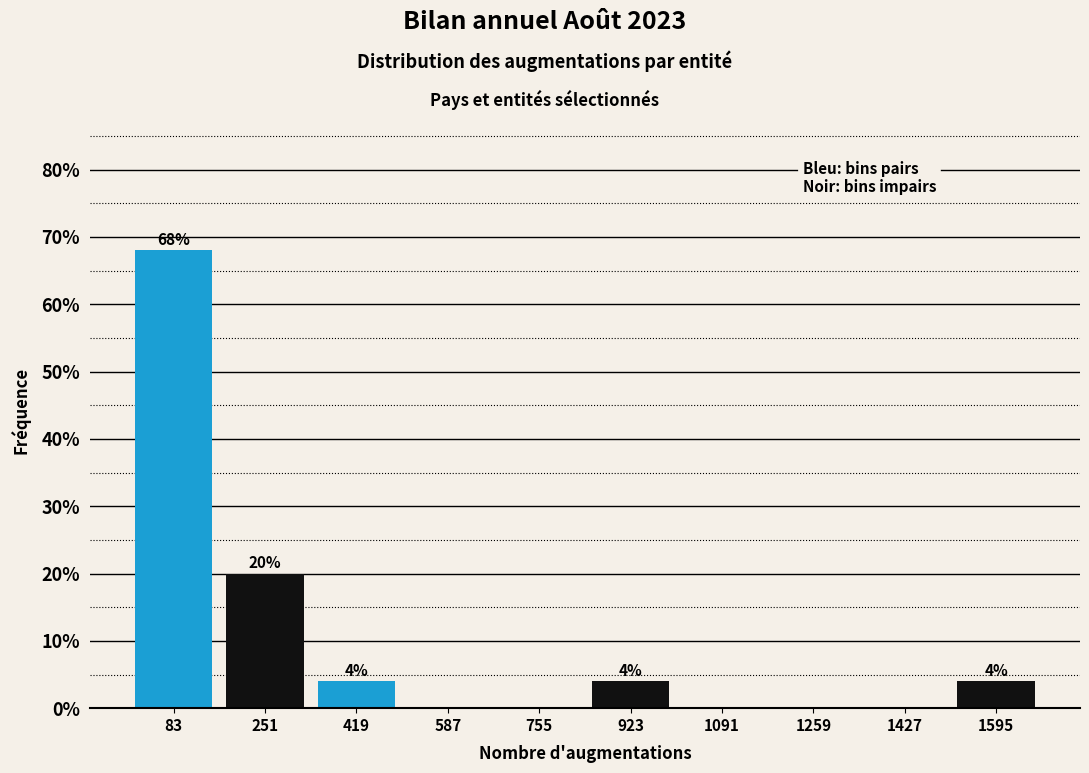

Over which range of the x-axis is the bar tallest?

0 to 160